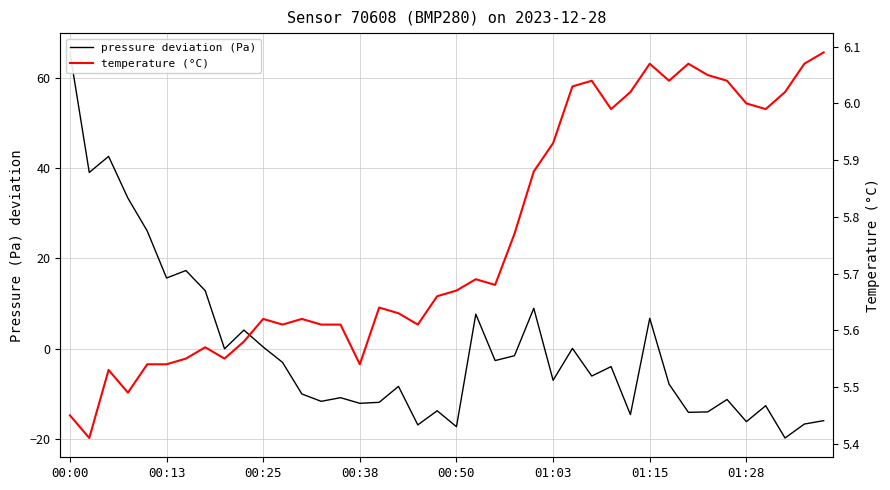

After their last crossing, which series has the higher values: temperature (°C) or pressure deviation (Pa)?

temperature (°C)